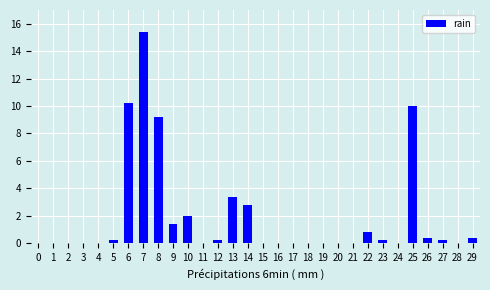

Reading left to right, transcribe all the data shown in this chart.

0=0.0	1=0.0	2=0.0	3=0.0	4=0.0	5=0.2	6=10.2	7=15.4	8=9.2	9=1.4	10=2.0	11=0.0	12=0.2	13=3.4	14=2.8	15=0.0	16=0.0	17=0.0	18=0.0	19=0.0	20=0.0	21=0.0	22=0.8	23=0.2	24=0.0	25=10.0	26=0.4	27=0.2	28=0.0	29=0.4